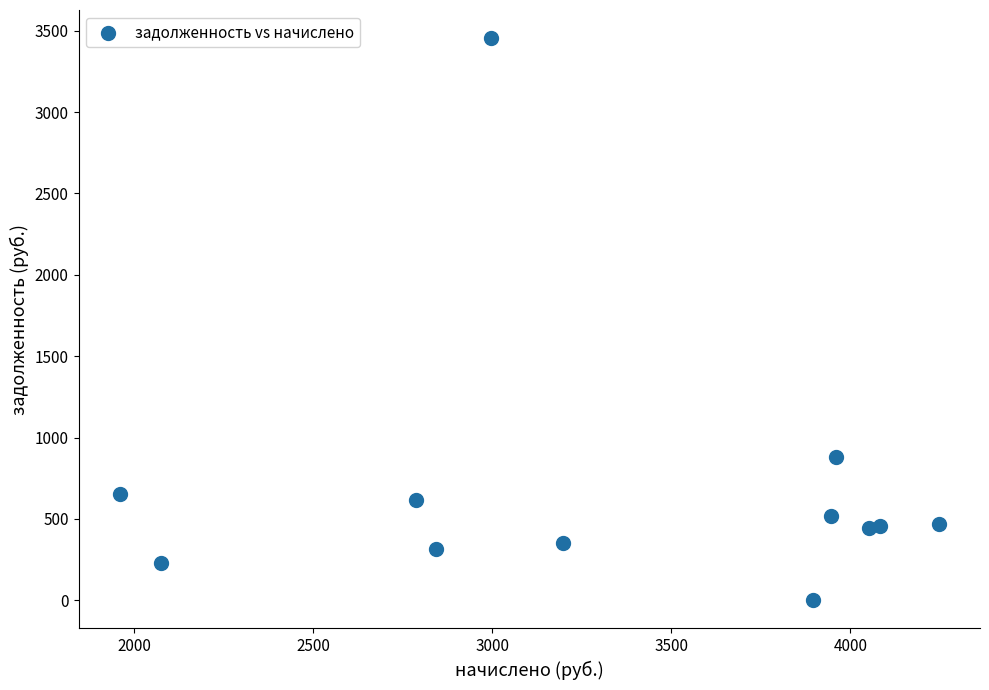

What is the average Y value?

700.0